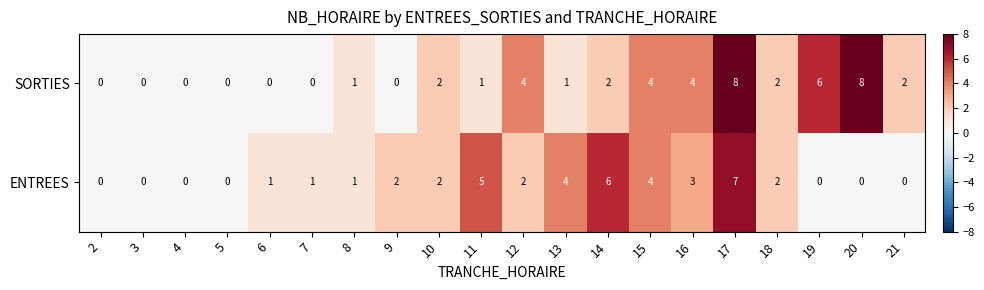

The value of SORTIES at 13 is 2. True or false?

False